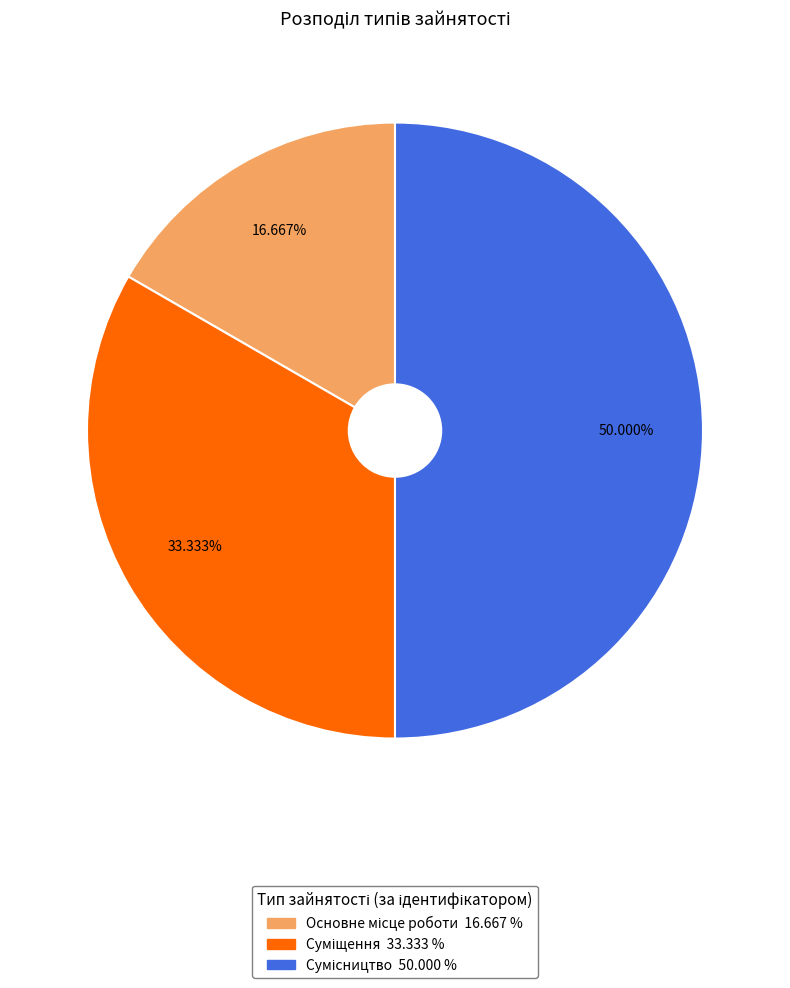

What is the smallest slice in the pie chart?

Основне місце роботи